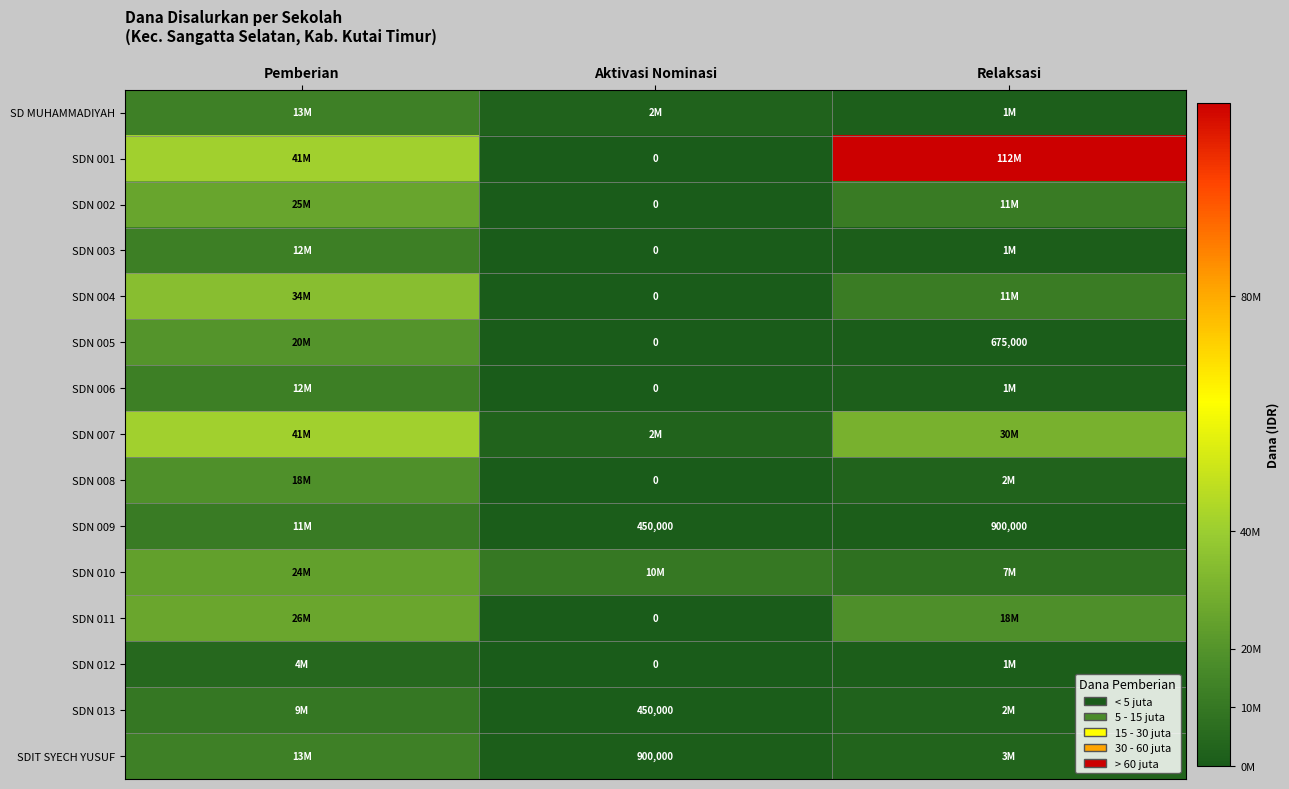

How many distinct data groups are displayed?

15